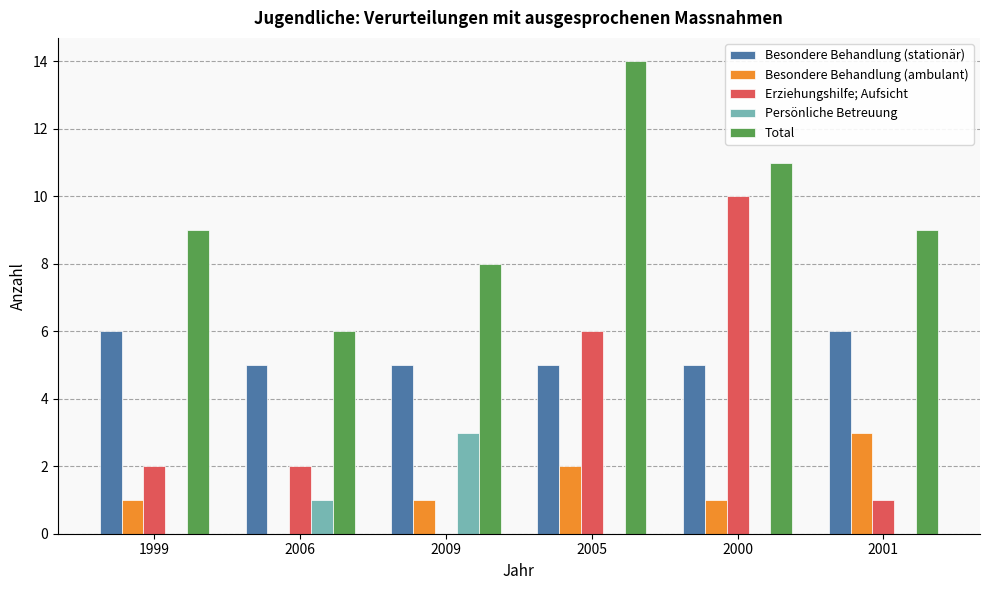

How many Besondere Behandlung (ambulant) values are between 1 and 2?

4